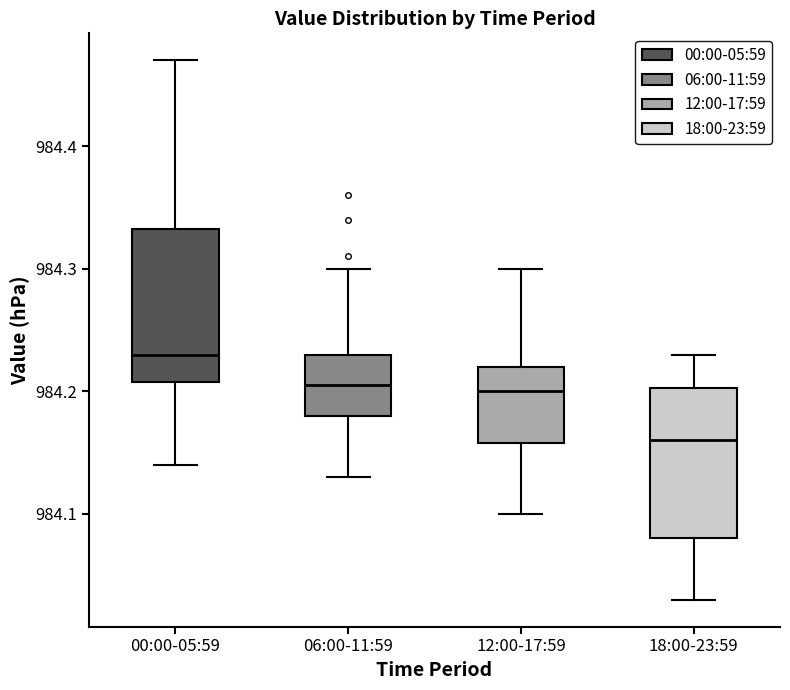

Where is the lower edge of the box for 12:00-17:59 on the y-axis? The values are not printed on the chart, so give them approximately, as read against the axis.

984.16